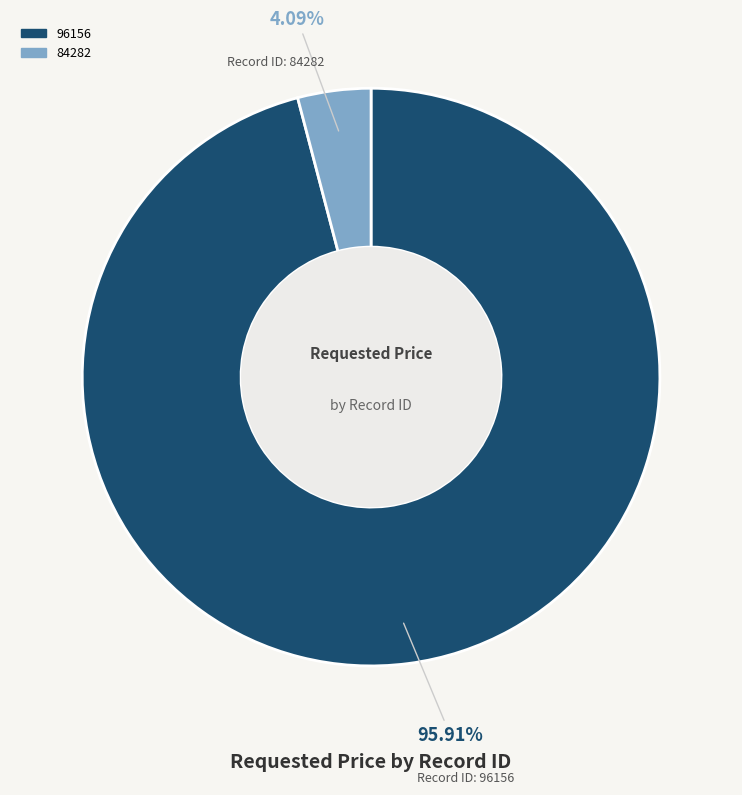

How many segments does this pie chart have?

2